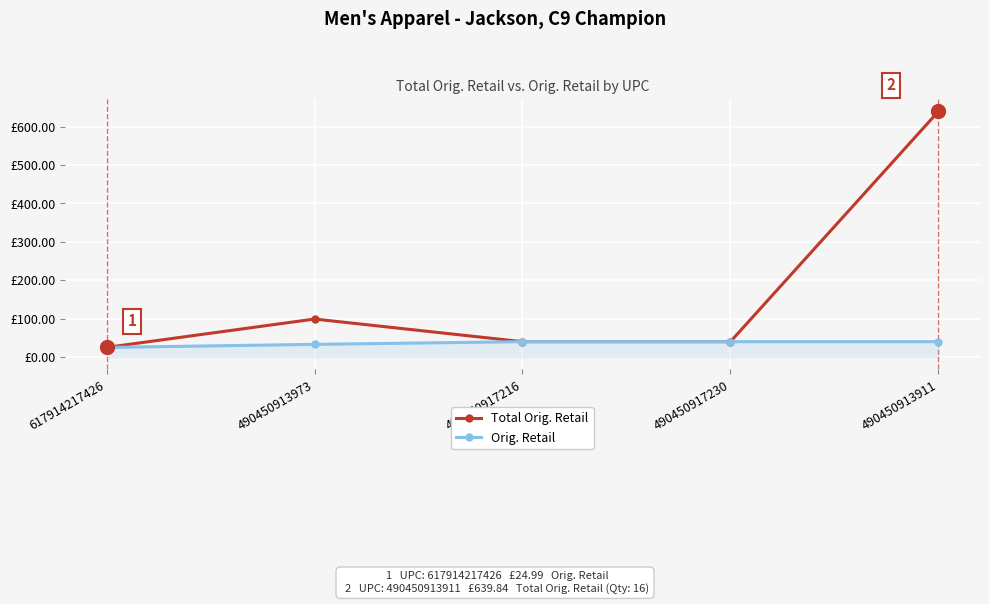

Is this an area chart (filled region under the line)?

Yes